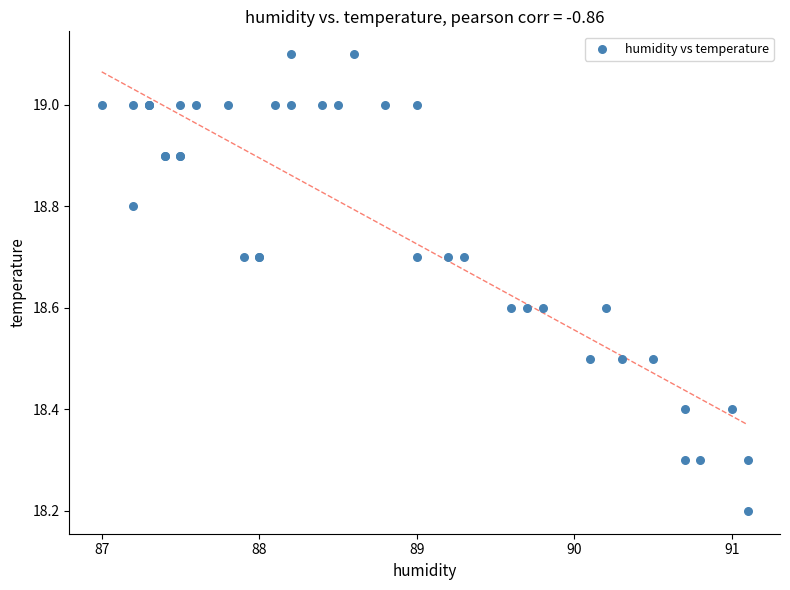

What Y value in the scatter plot is closest to 18?

18.2